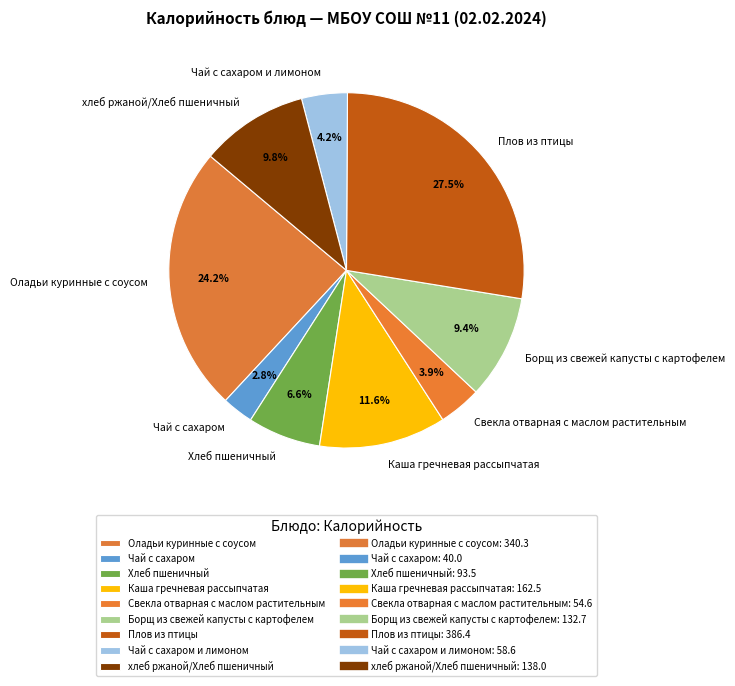

What portion of the pie excludes Хлеб пшеничный?

93.4%